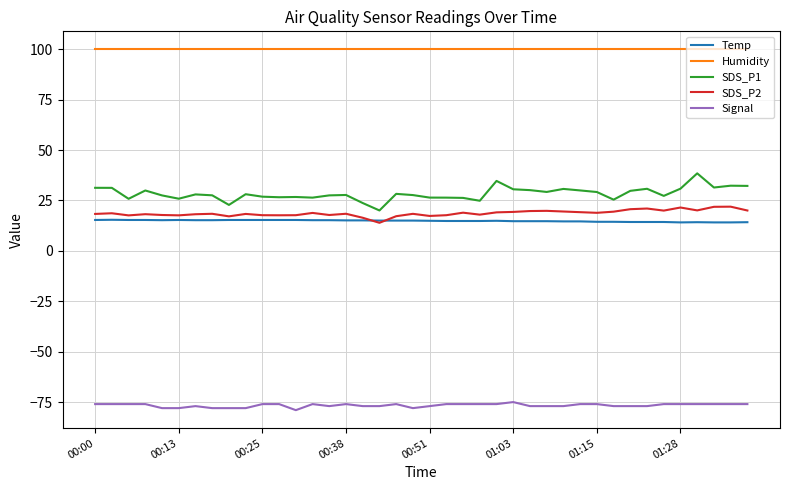

What is the greatest value displayed?

99.9